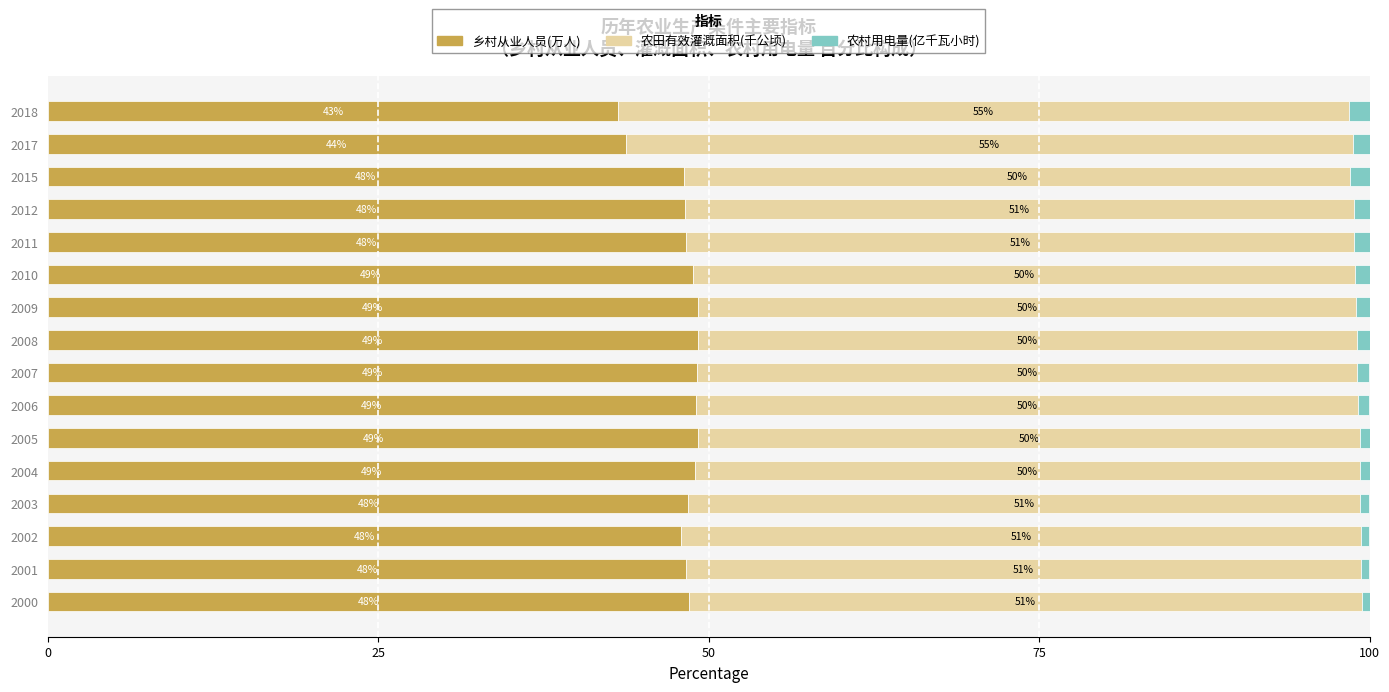

At which label does 乡村从业人员(万人) reach its minimum?

2018